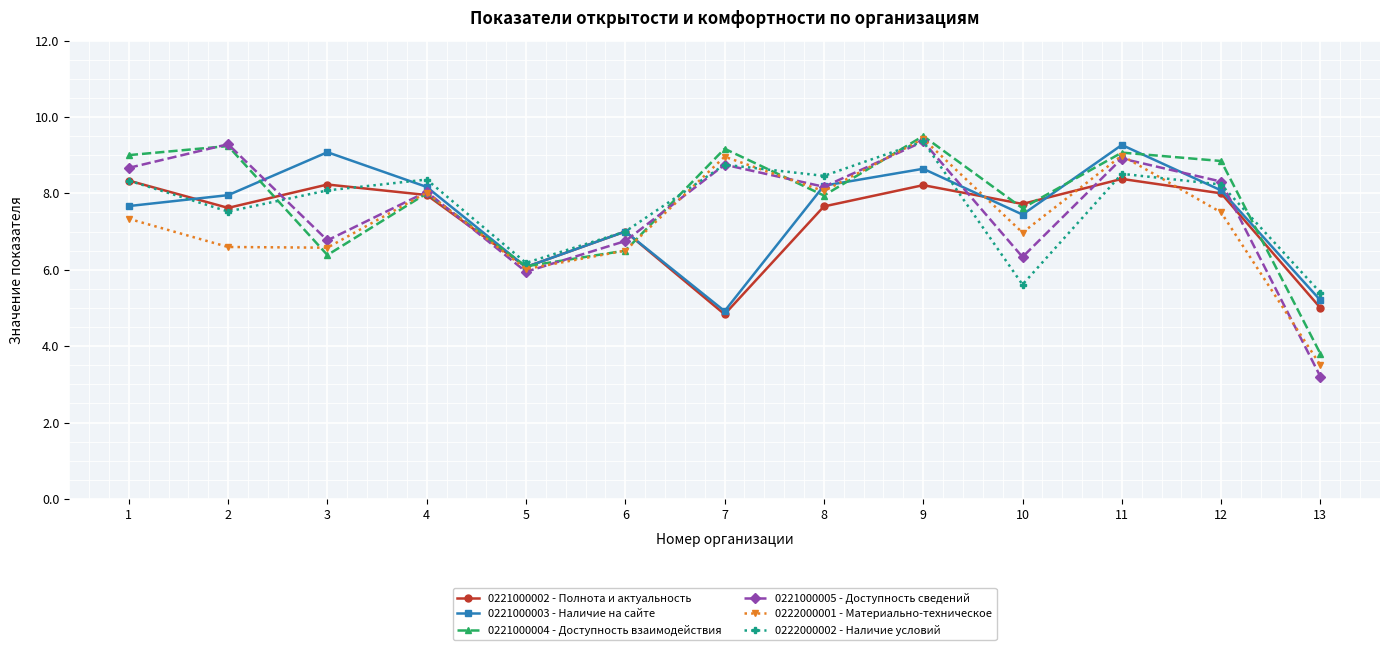

The 0221000002 - Полнота и актуальность series shows 8.2 at 9. True or false?

True